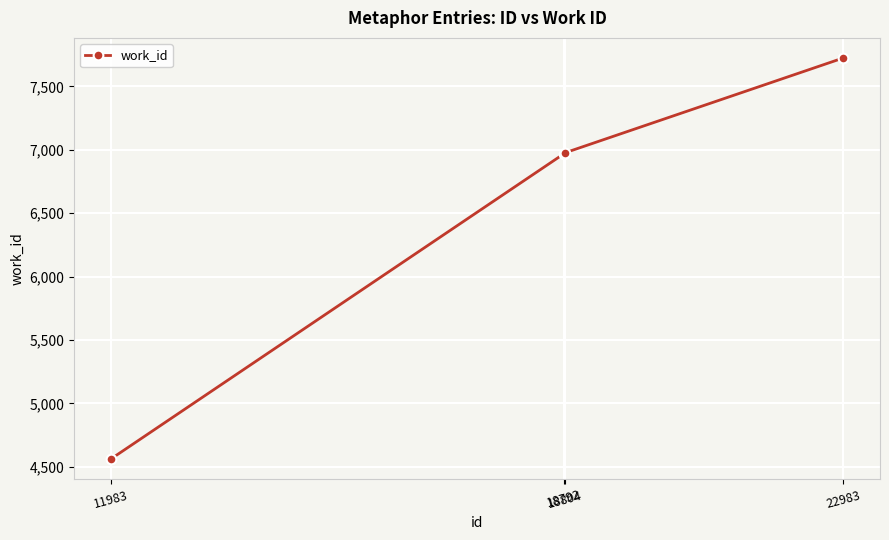

How many lines are shown in the chart?

1